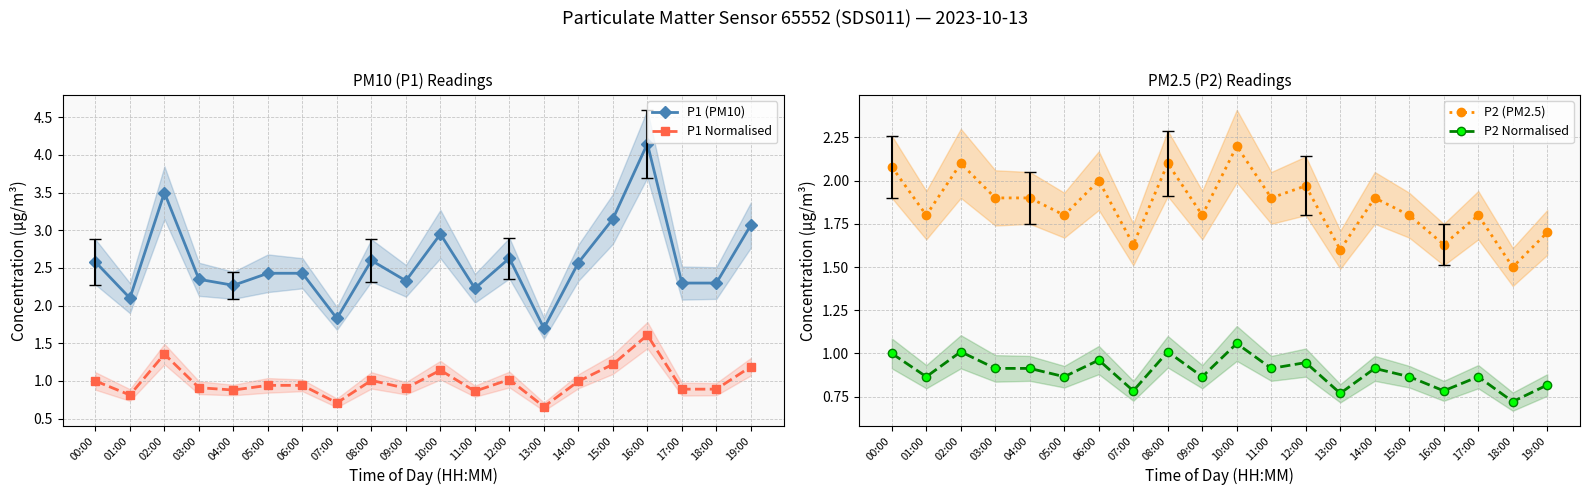

Is it true that P1 (PM10) equals 2.3 at 04:00?

True